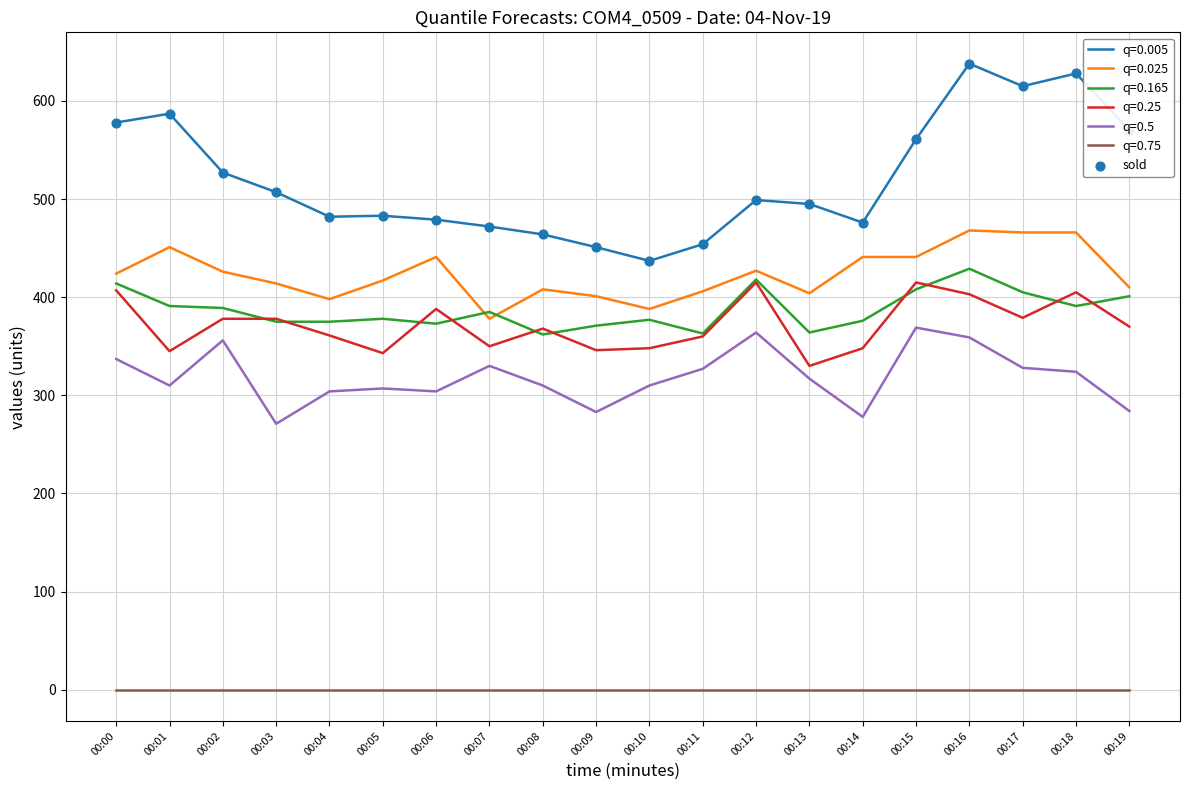

Which series has the widest spread of values?

q=0.005